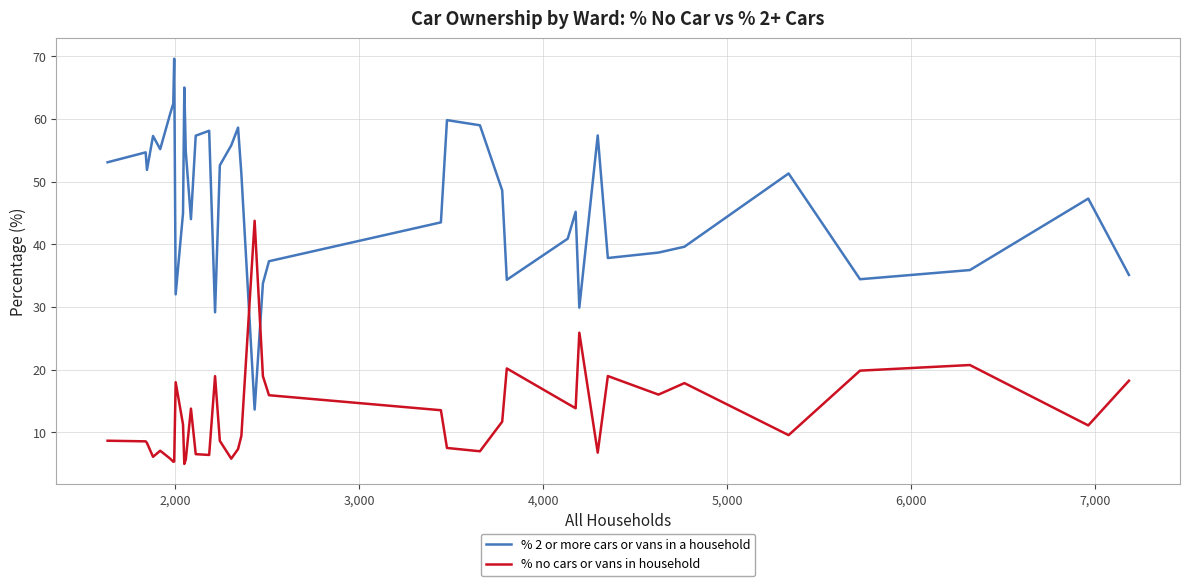

Rank the series by their average value, from highest to lowest.

% 2 or more cars or vans in a household, % no cars or vans in household